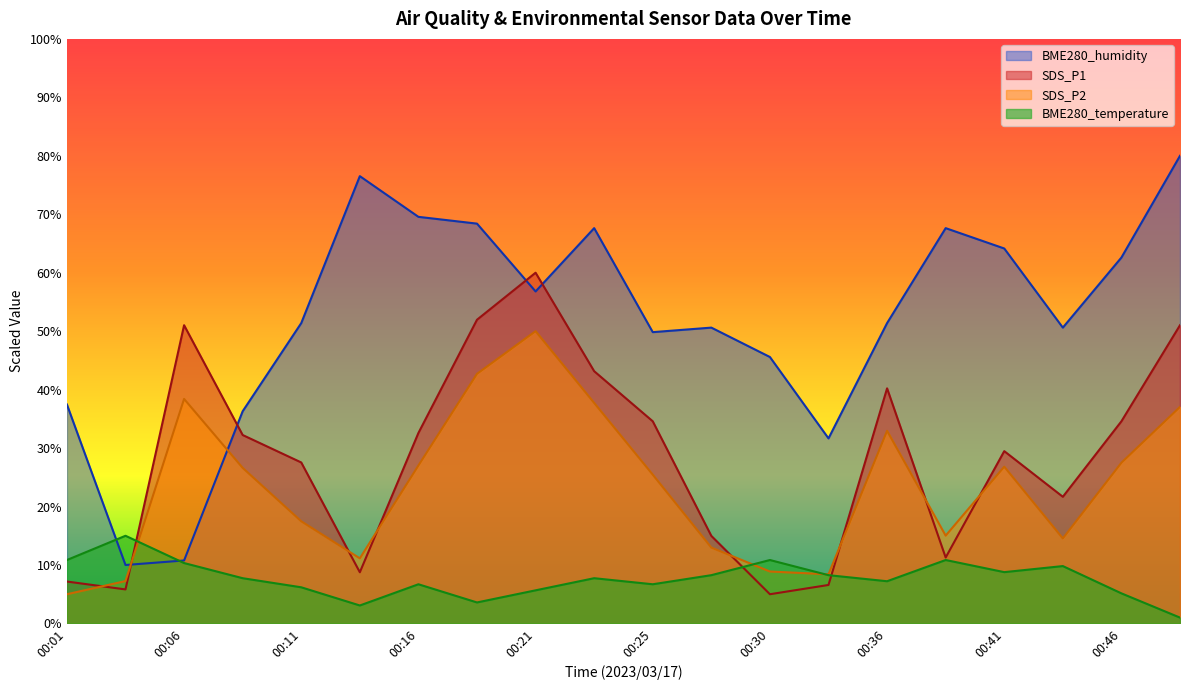

At 00:43, list the series in order from largest to smallest.

BME280_humidity, SDS_P1, SDS_P2, BME280_temperature